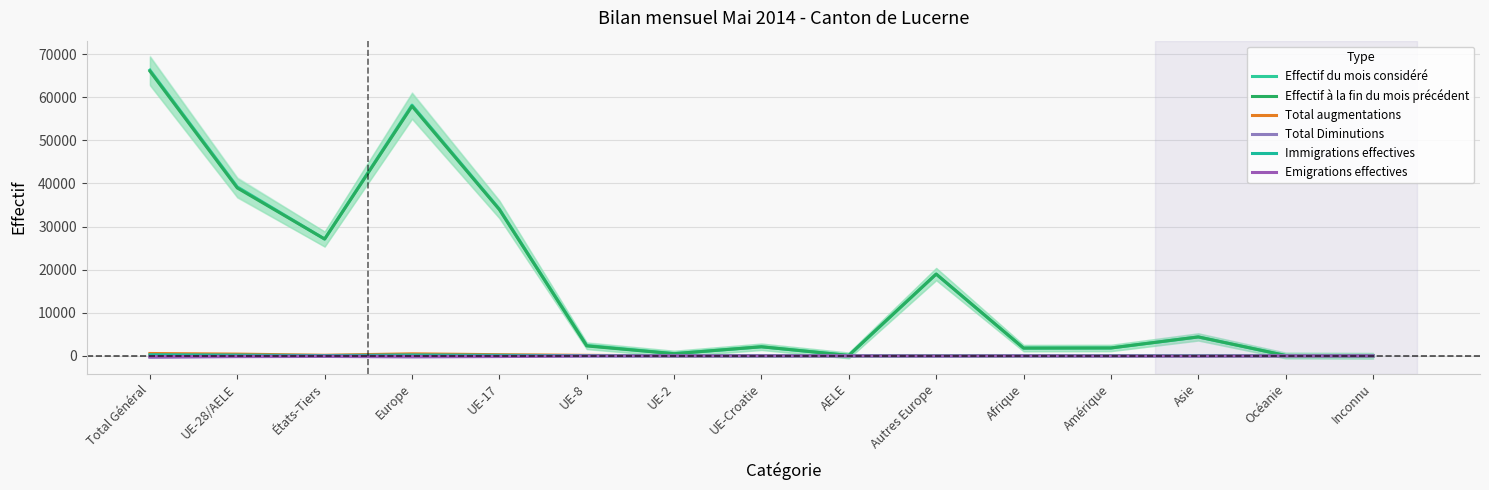

What is the total value across all series at Amérique?

3655